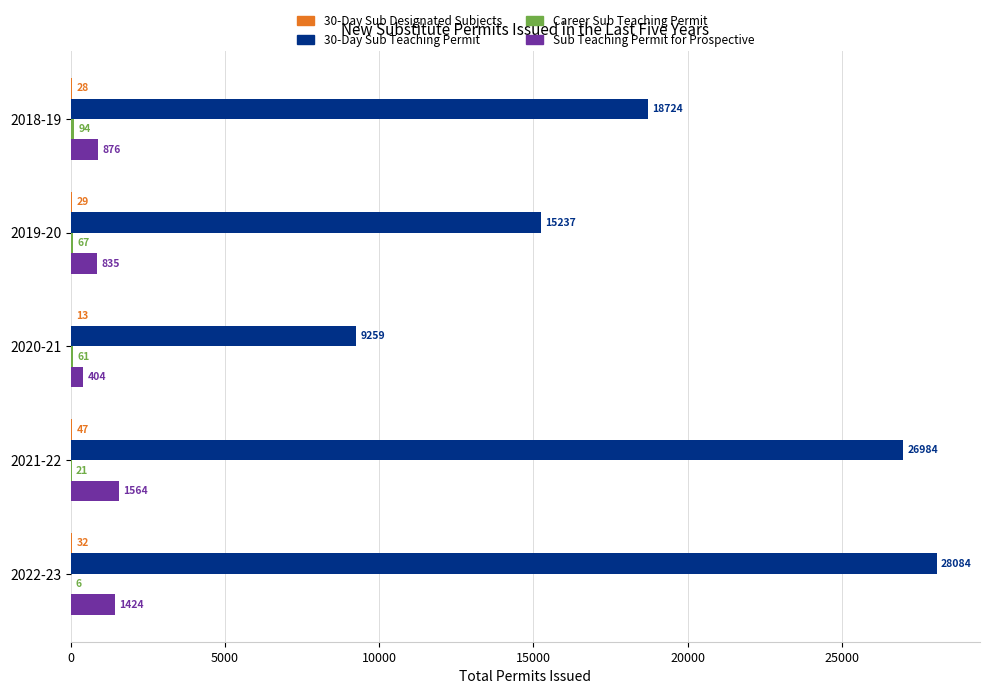

True or false: 30-Day Sub Teaching Permit has a value of 46248 at 2021-22.

False